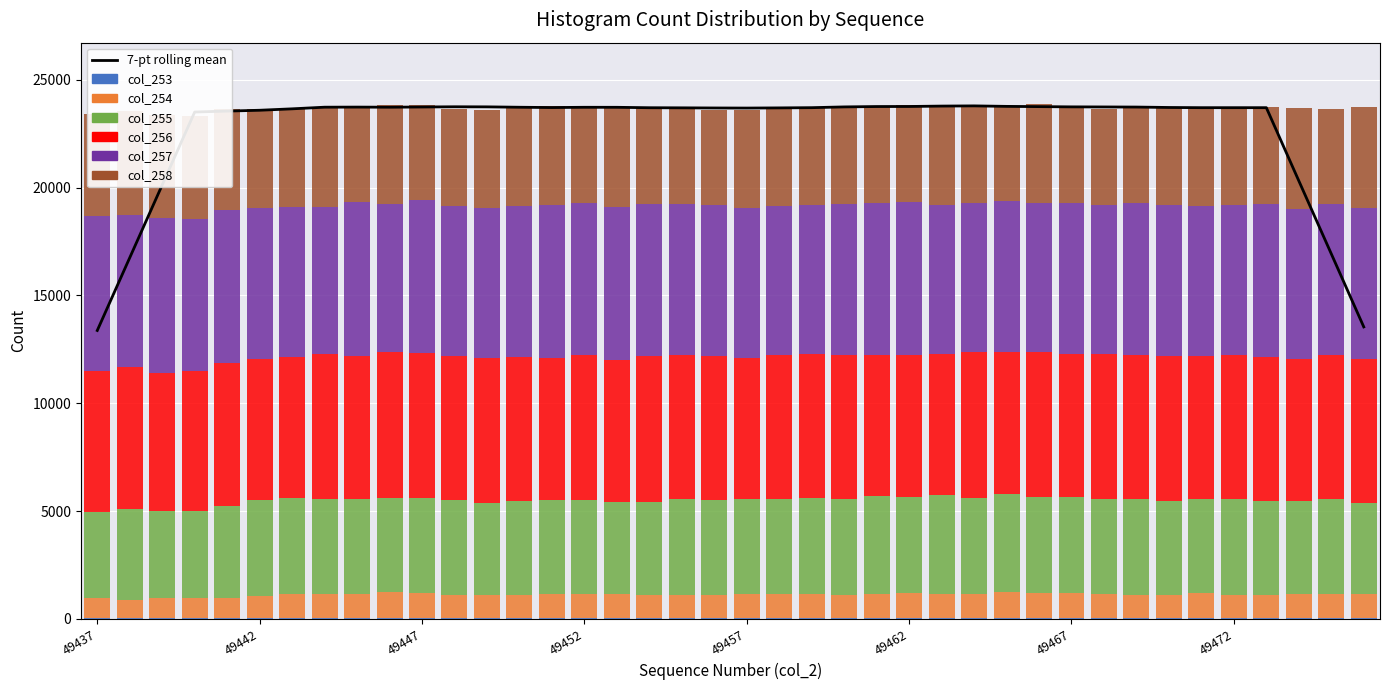

What is the maximum value shown in the chart?

7187